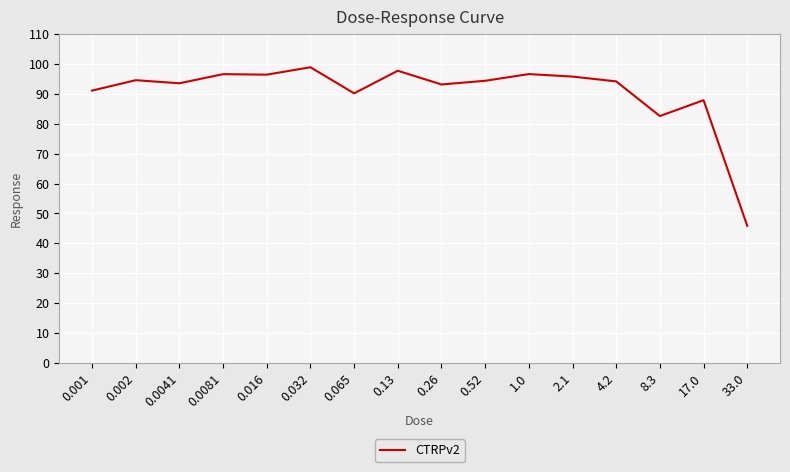

How many lines are shown in the chart?

1